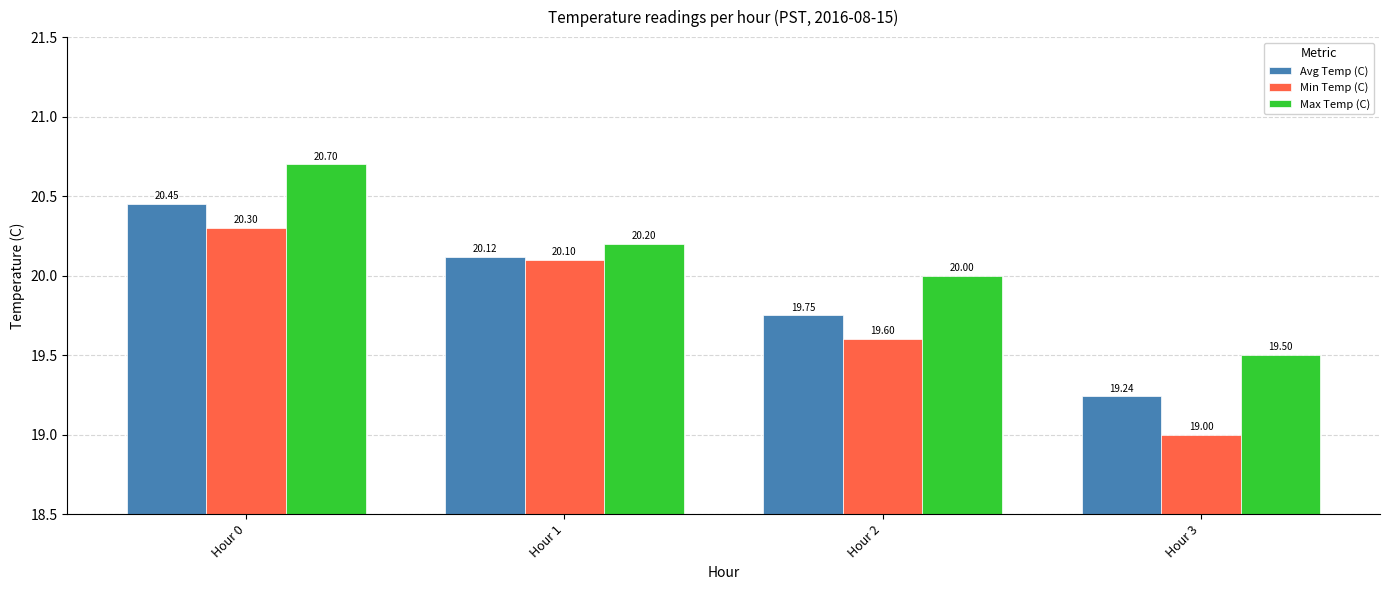

Which series has the largest total across all categories?

Max Temp (C)